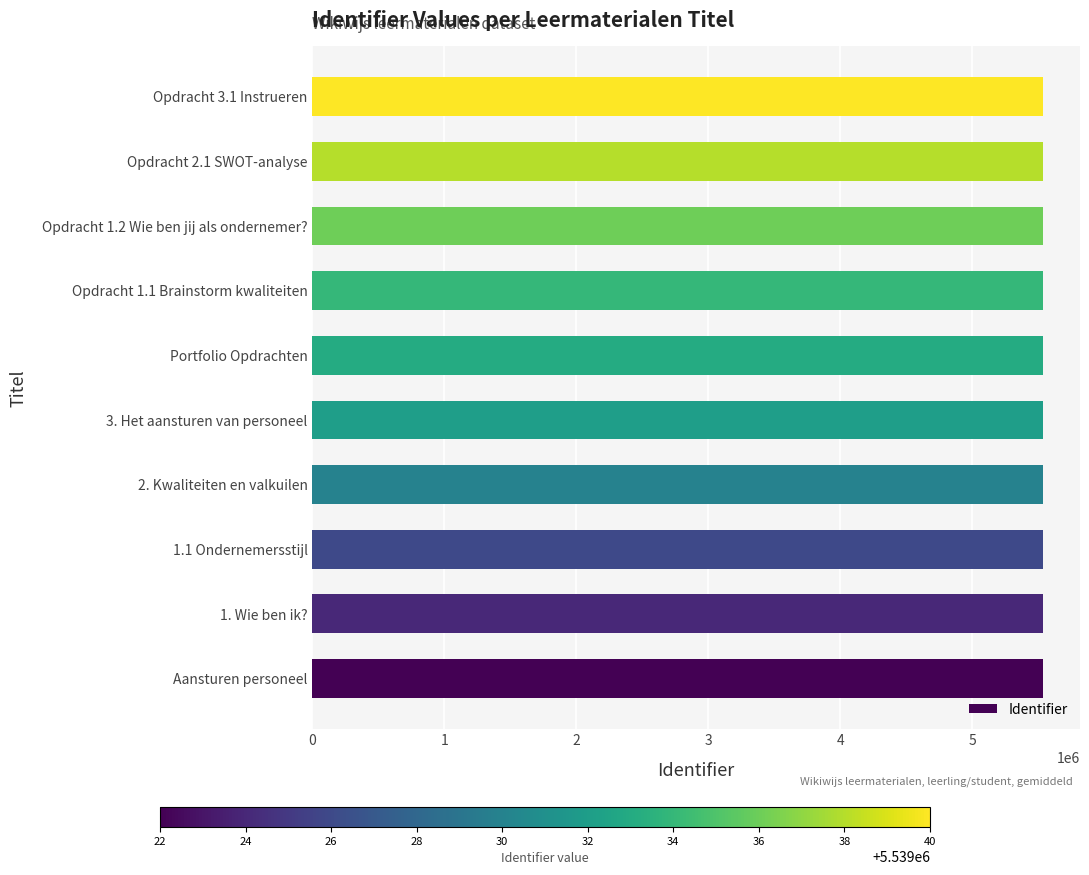

Approximately how many times larger is the value at Opdracht 1.2 Wie ben jij als ondernemer? compared to Opdracht 1.1 Brainstorm kwaliteiten?

1.0